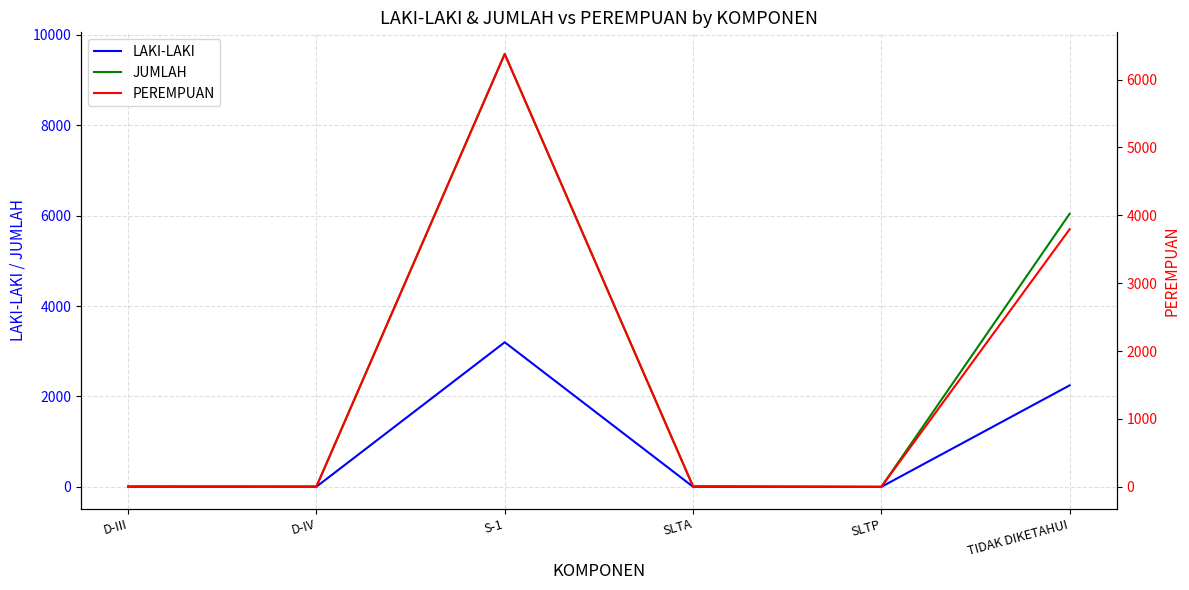

How many values in the PEREMPUAN series exceed 7?

2